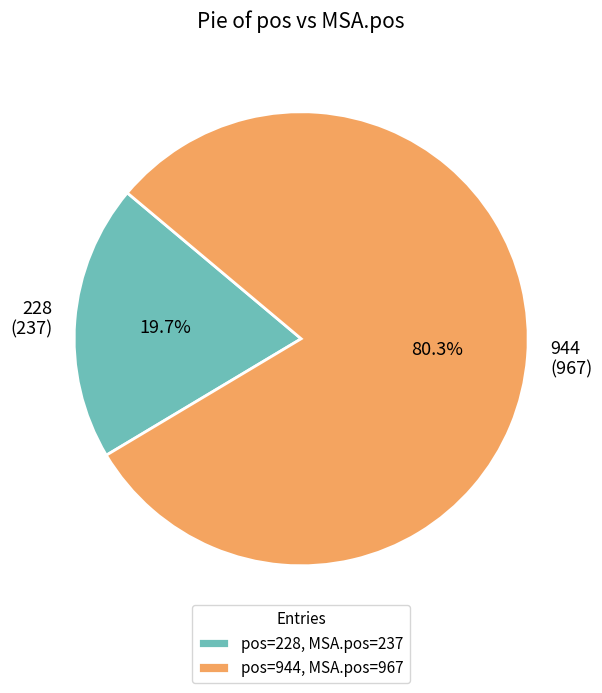

How many slices are in this pie chart?

2